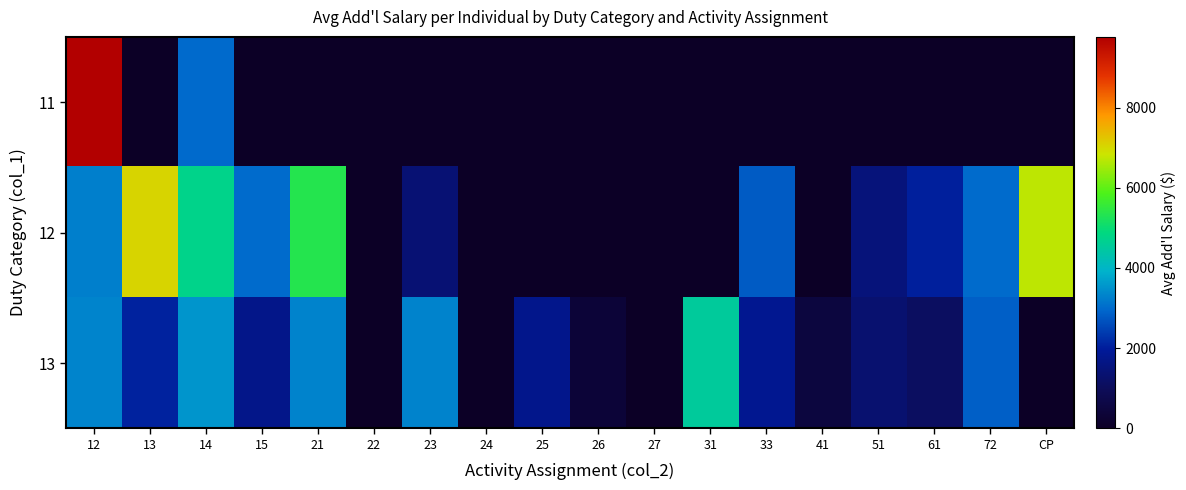

How many distinct data groups are displayed?

3